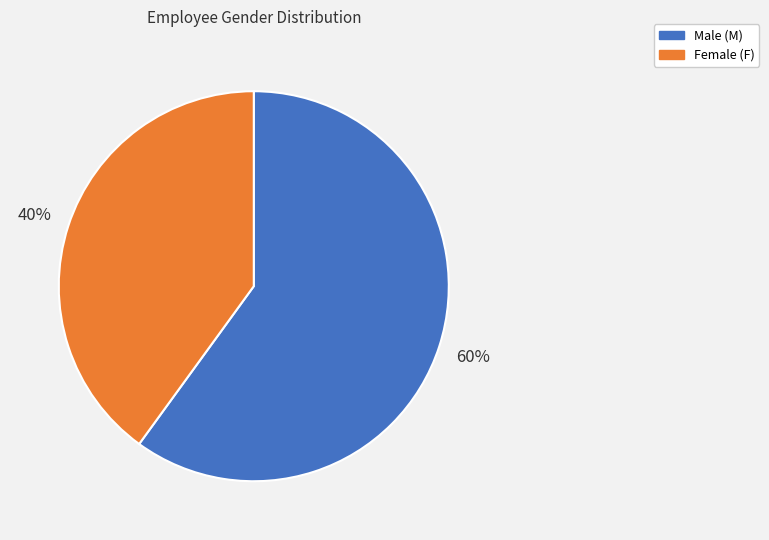

Does any single category account for the majority?

Yes